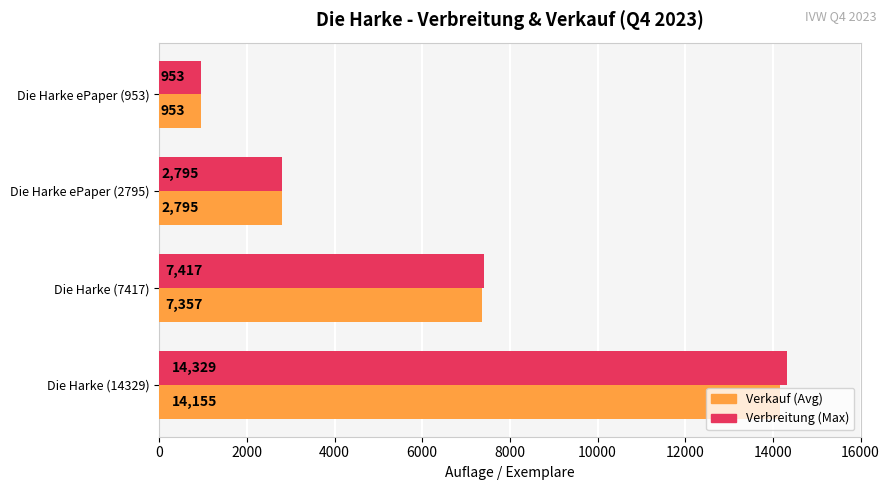

The Verbreitung (Max) series shows 19947 at Die Harke (14329). True or false?

False